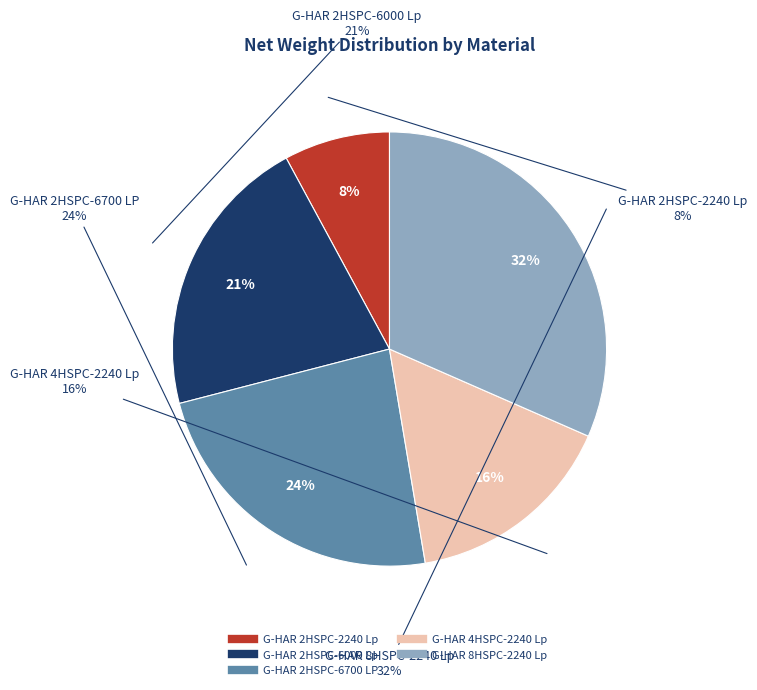

To the nearest percent, what is the difference between the largest and smallest slice percentages?

24%